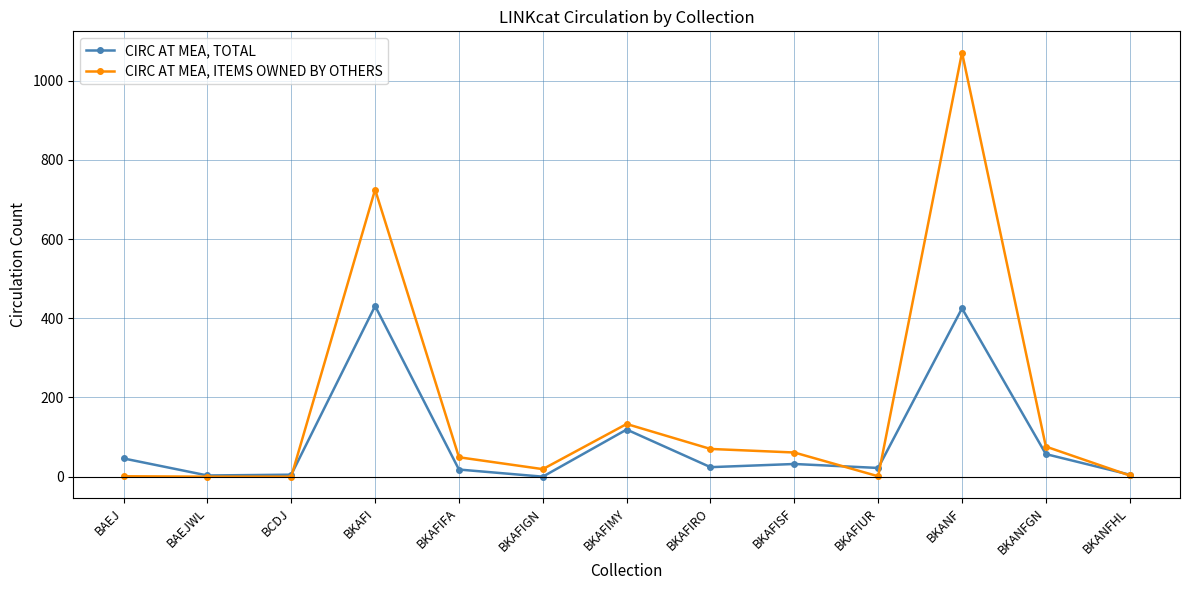

What is the total value across all series at BKAFIMY?

252